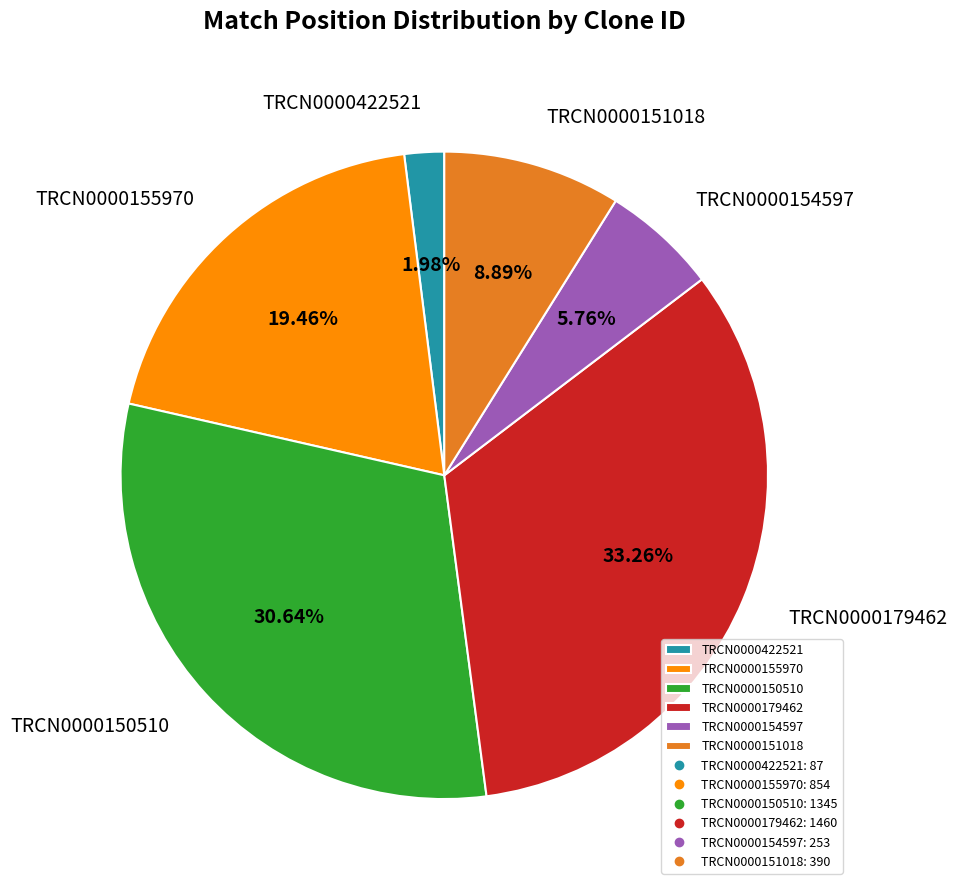

The TRCN0000422521 slice represents 2% of the pie. True or false?

True